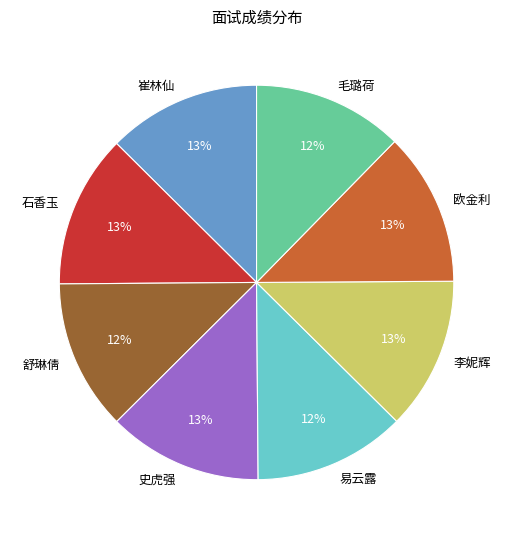

Approximately how many times larger is the value at 史虎强 compared to 崔林仙?

1.0